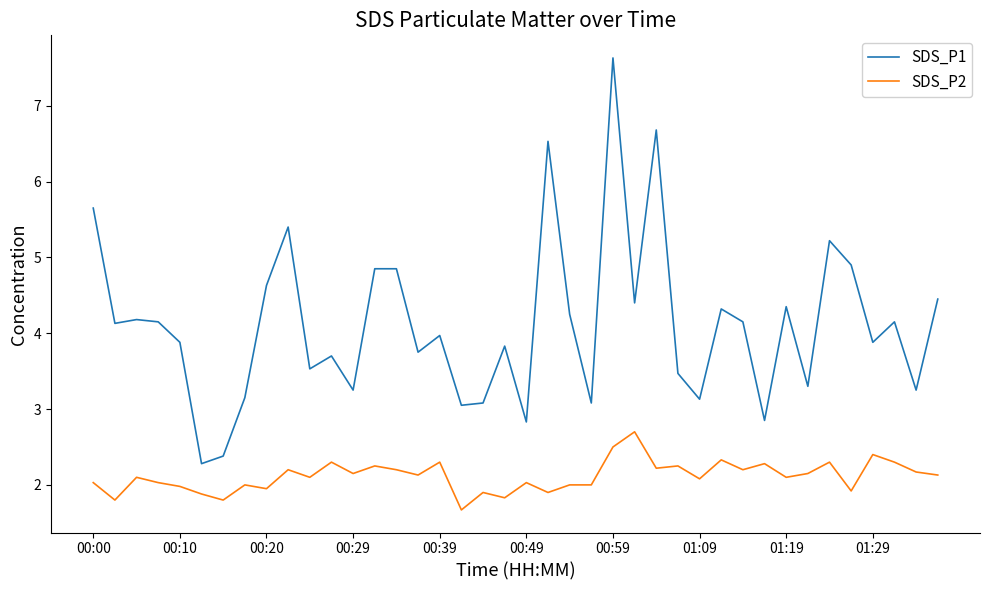

Which series has the largest total across all categories?

SDS_P1